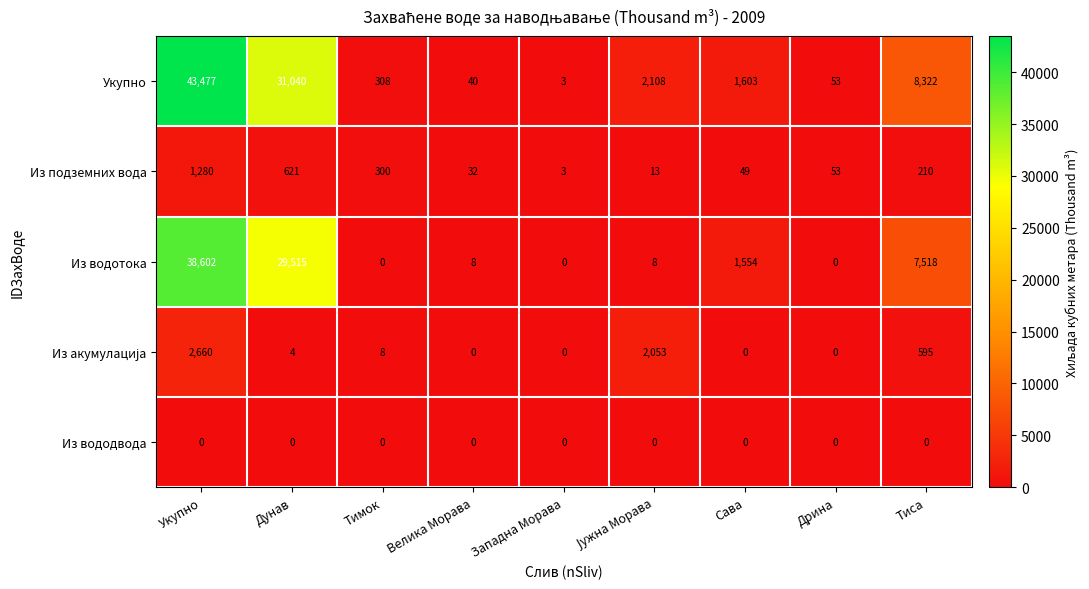

At which label does Укупно reach its peak?

Укупно